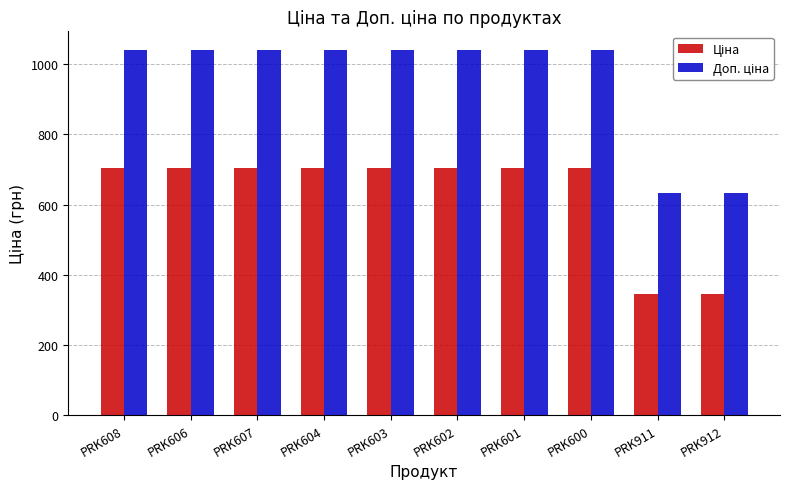

What is the difference between the highest and lowest values at PRK608?

336.5